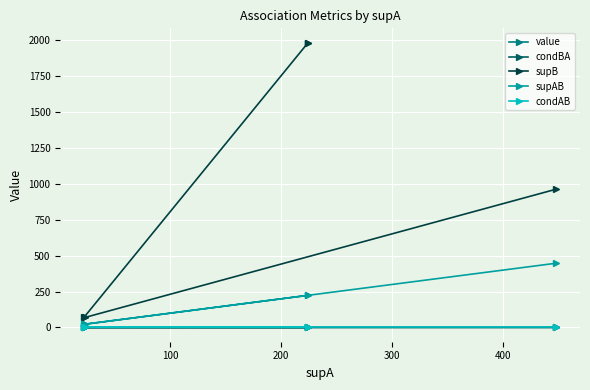

Is the value of supB at 200 greater than the value of value at 100?

Yes